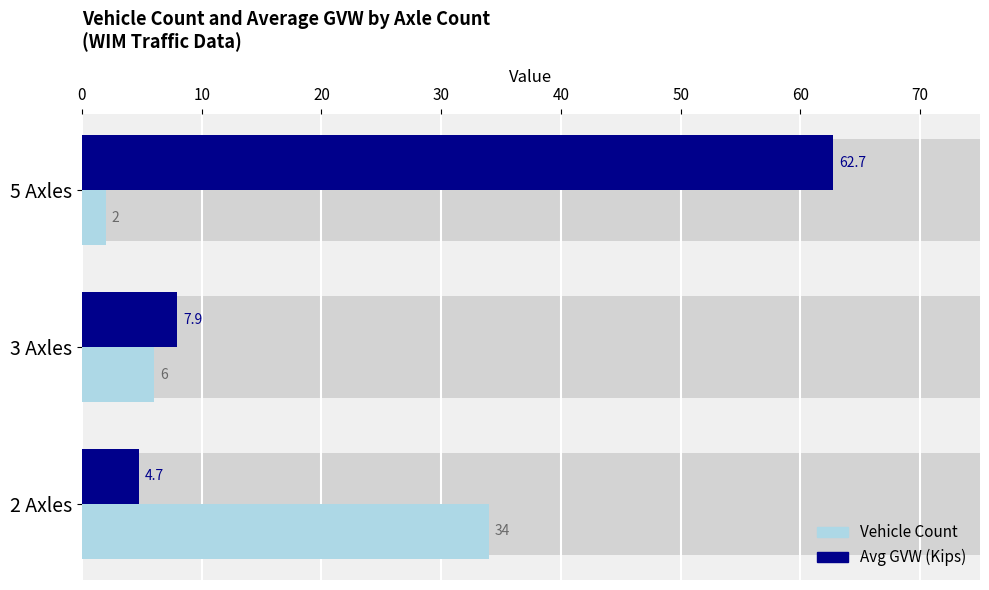

What are all the series names shown in the legend?

Vehicle Count, Avg GVW (Kips)